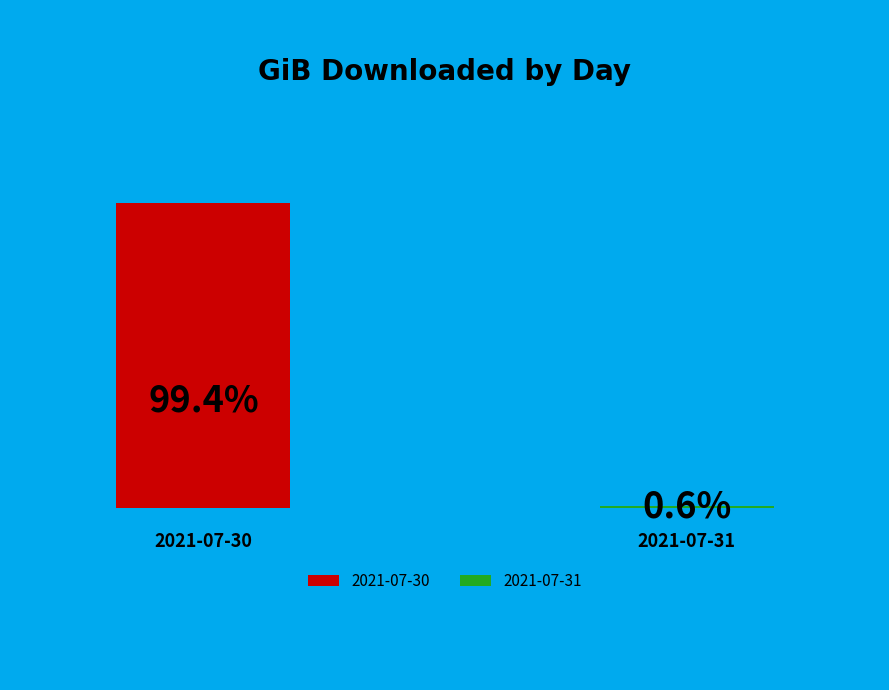

The 2021-07-31 slice represents 1% of the pie. True or false?

True